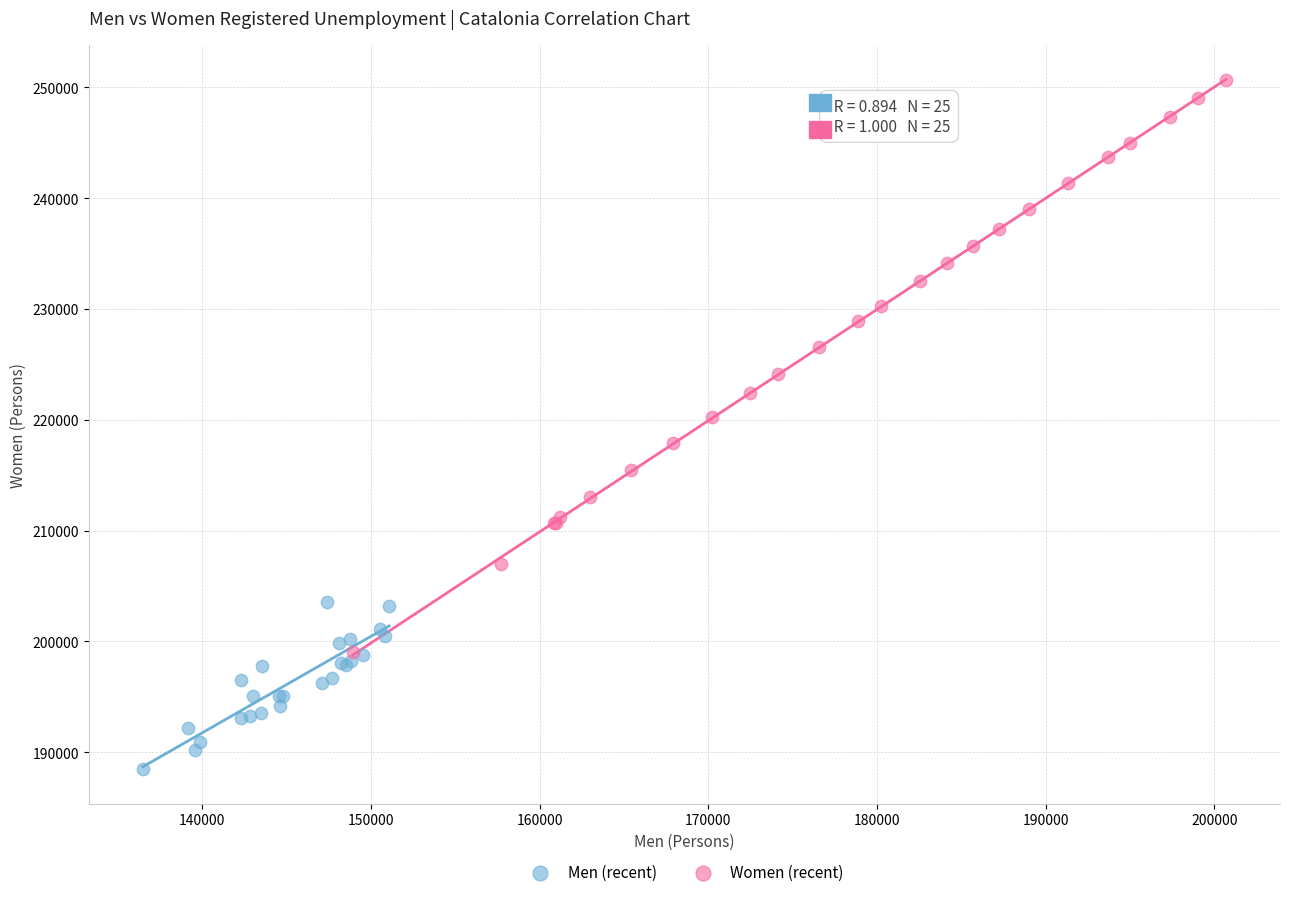

Which series has the widest spread of Y values?

Women (recent)